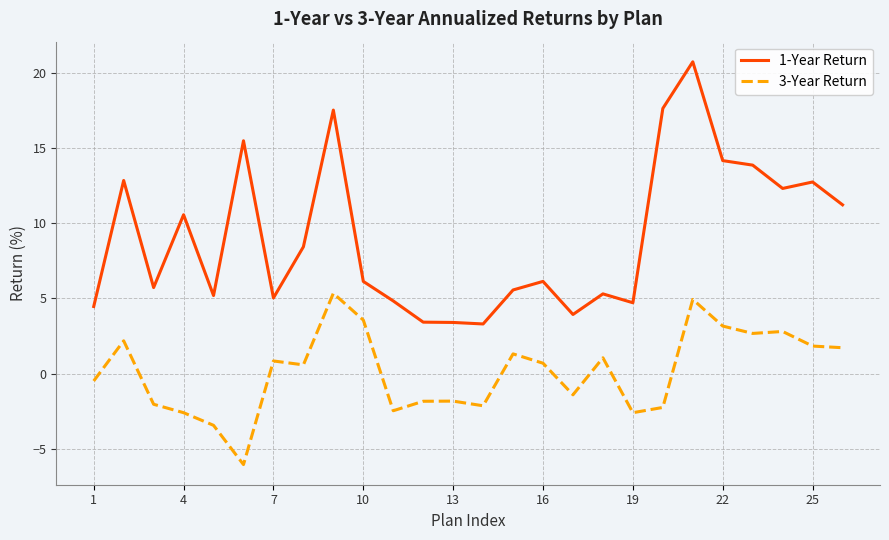

What is the minimum value for 1-Year Return?

3.3